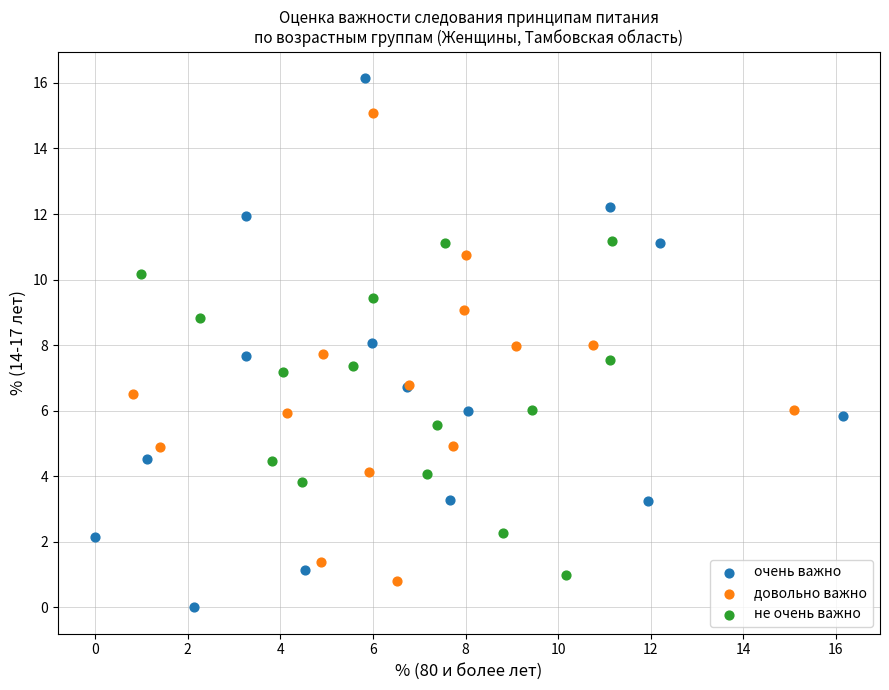

Which series contains the highest Y value?

очень важно